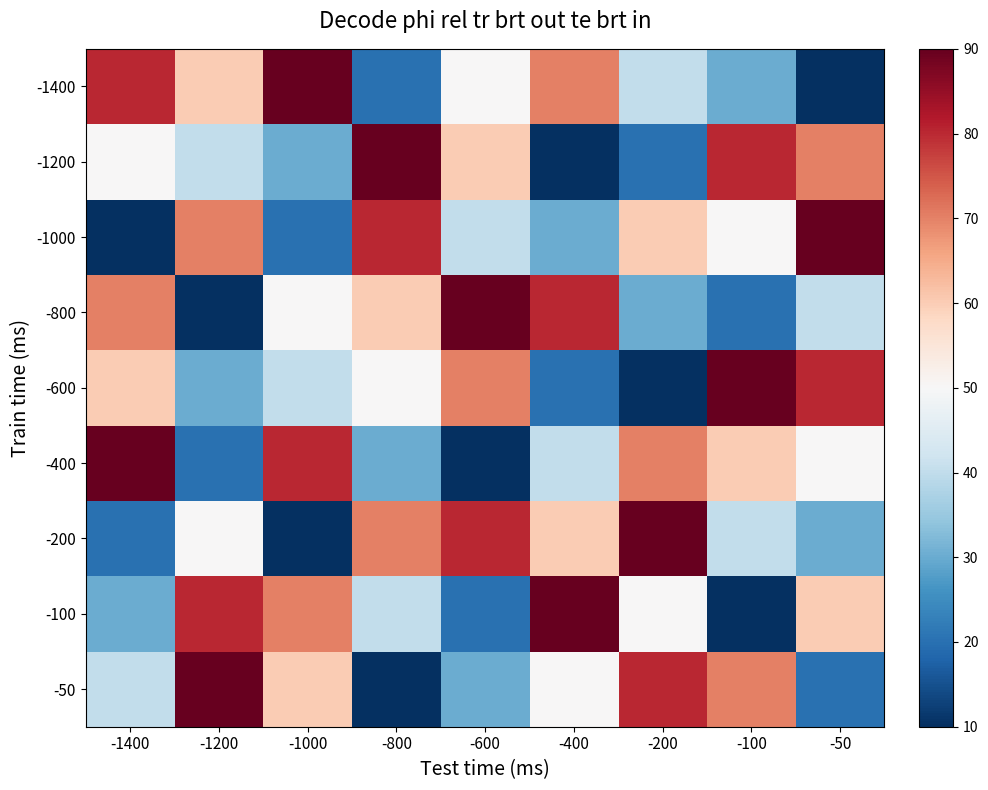

Reading left to right, list all the values displayed in this chart.

-1400: -1400=8	-1200=6	-1000=9	-800=2	-600=5	-400=7	-200=4	-100=3	-50=1
-1200: -1400=5	-1200=4	-1000=3	-800=9	-600=6	-400=1	-200=2	-100=8	-50=7
-1000: -1400=1	-1200=7	-1000=2	-800=8	-600=4	-400=3	-200=6	-100=5	-50=9
-800: -1400=7	-1200=1	-1000=5	-800=6	-600=9	-400=8	-200=3	-100=2	-50=4
-600: -1400=6	-1200=3	-1000=4	-800=5	-600=7	-400=2	-200=1	-100=9	-50=8
-400: -1400=9	-1200=2	-1000=8	-800=3	-600=1	-400=4	-200=7	-100=6	-50=5
-200: -1400=2	-1200=5	-1000=1	-800=7	-600=8	-400=6	-200=9	-100=4	-50=3
-100: -1400=3	-1200=8	-1000=7	-800=4	-600=2	-400=9	-200=5	-100=1	-50=6
-50: -1400=4	-1200=9	-1000=6	-800=1	-600=3	-400=5	-200=8	-100=7	-50=2